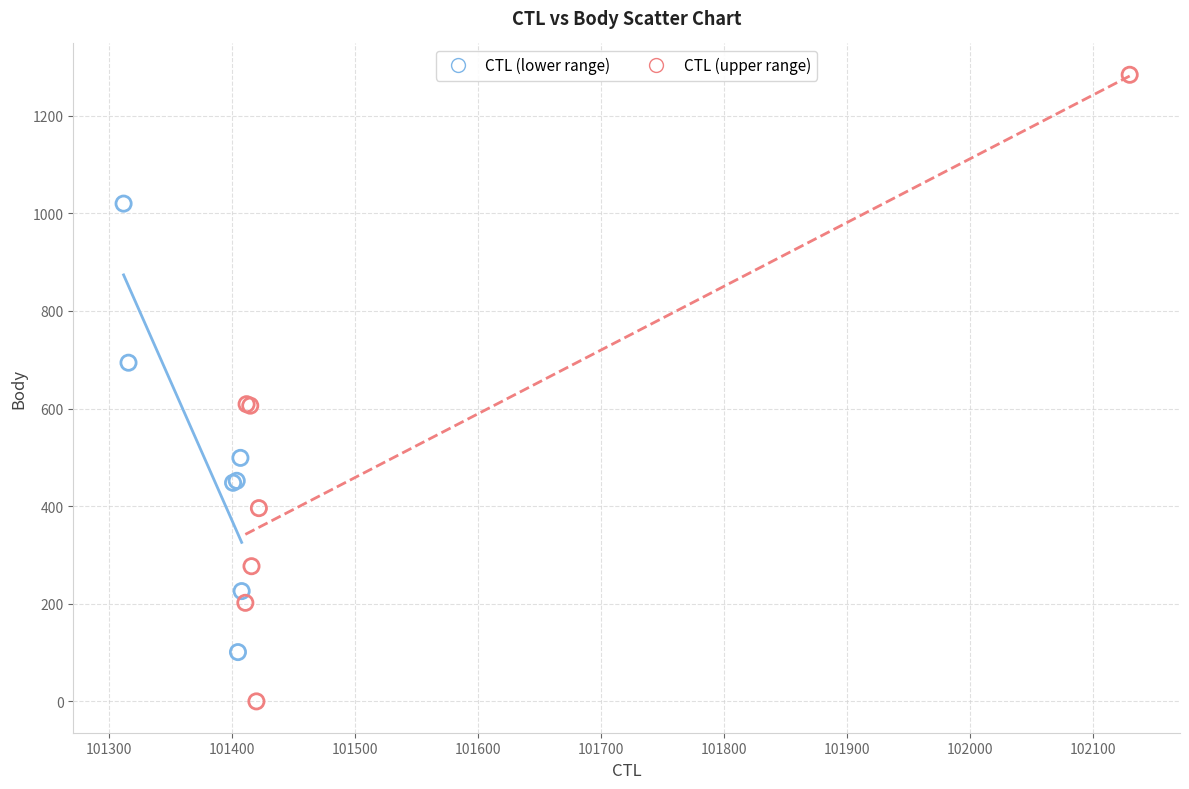

Which series reaches the minimum Y coordinate?

CTL (upper range)